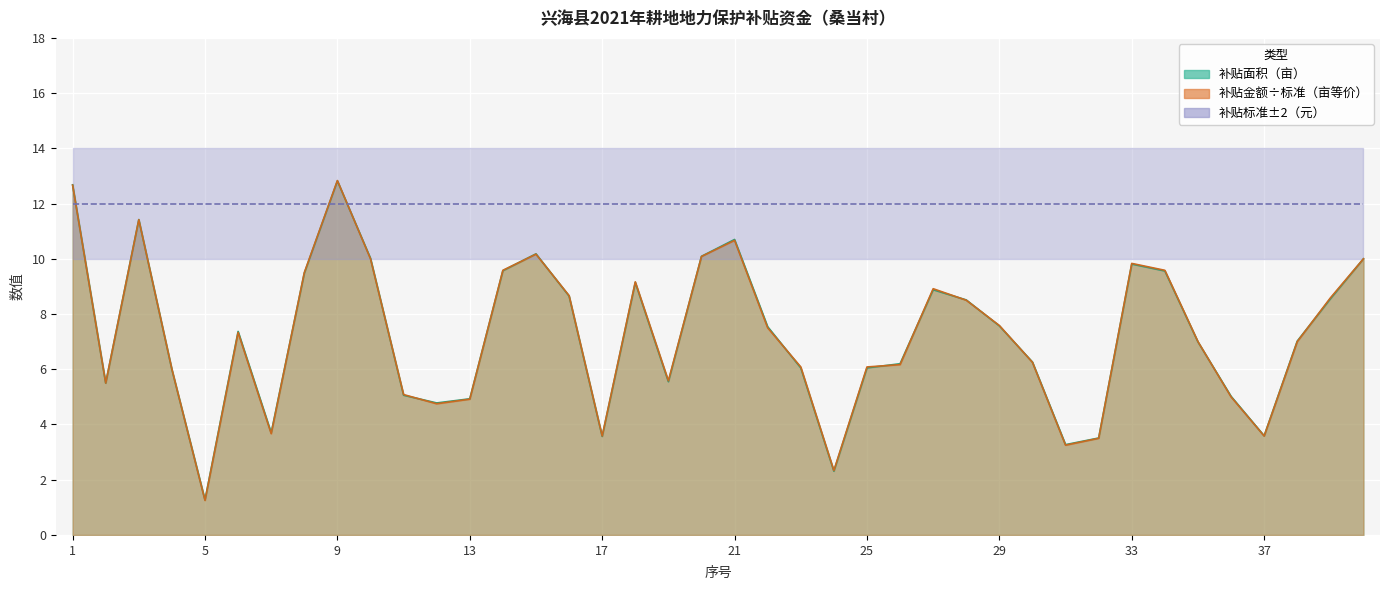

How many interior local peaks does the 补贴金额（元） series have?

8